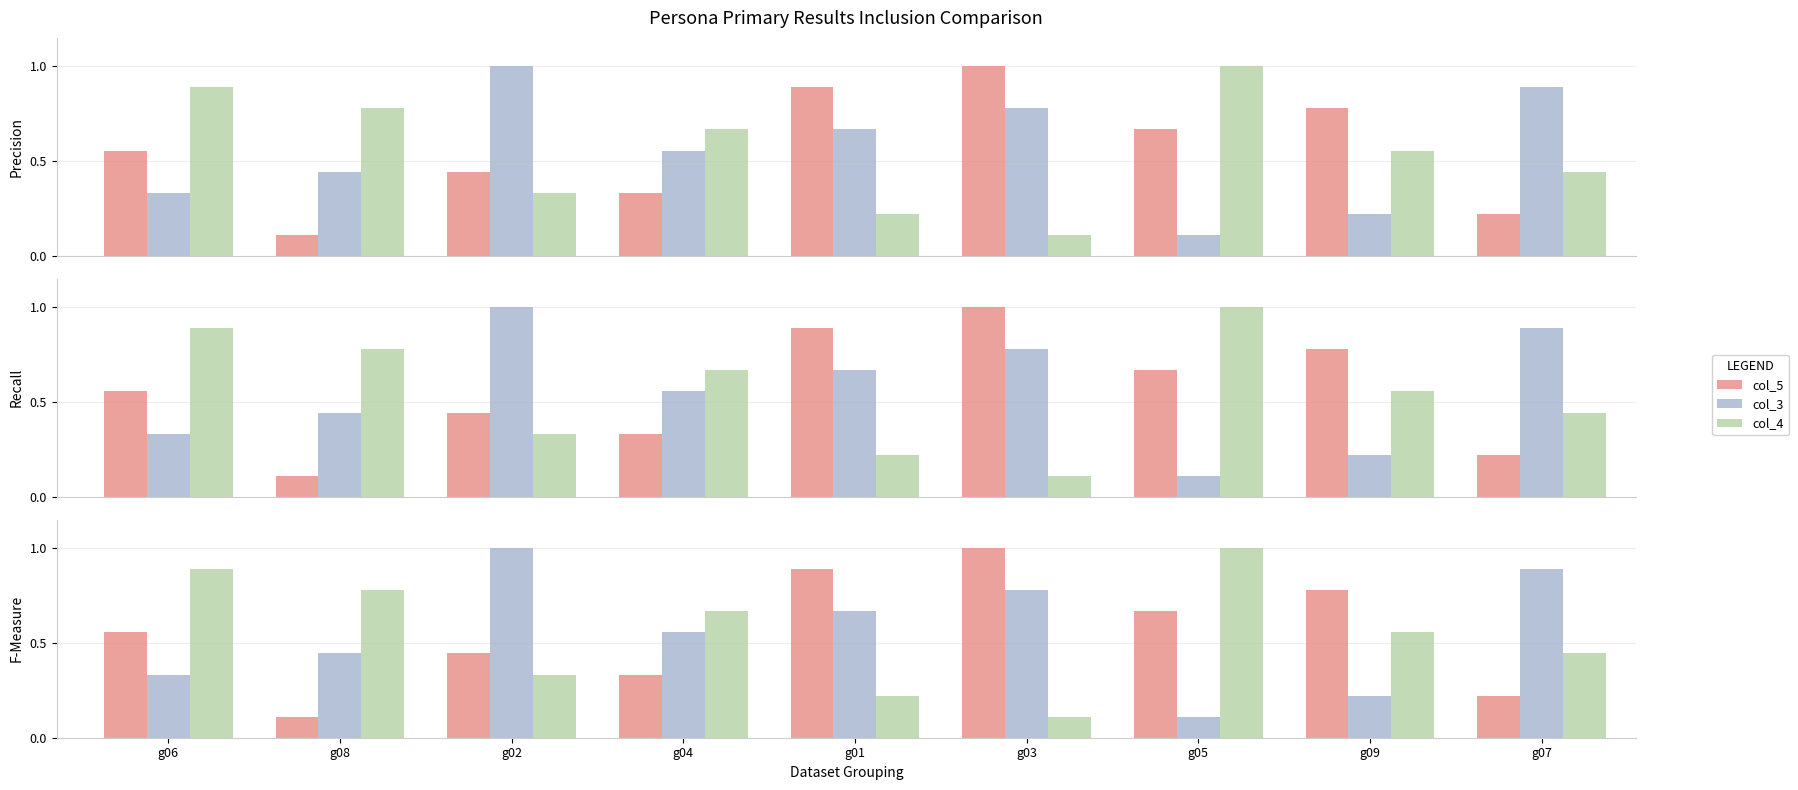

What are all the series names shown in the legend?

col_5, col_3, col_4